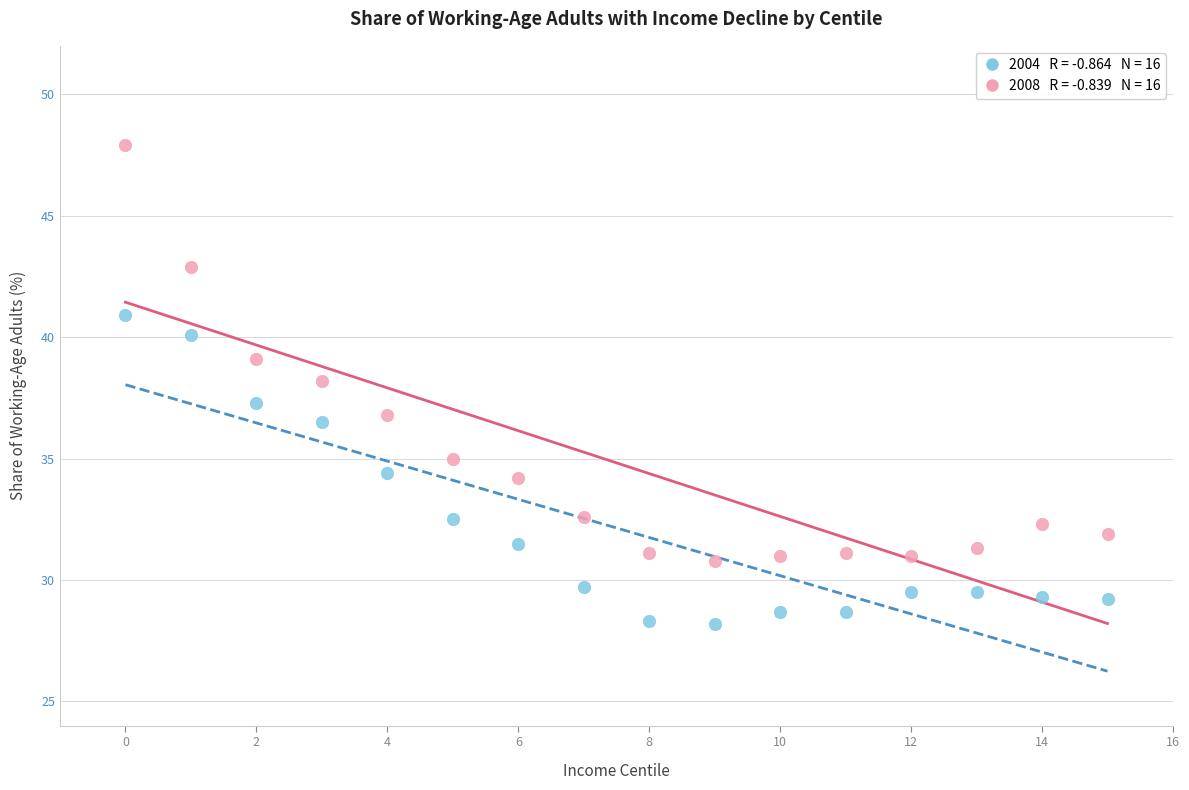

Across all data points, what is the range of Y values (max minus min)?

19.7